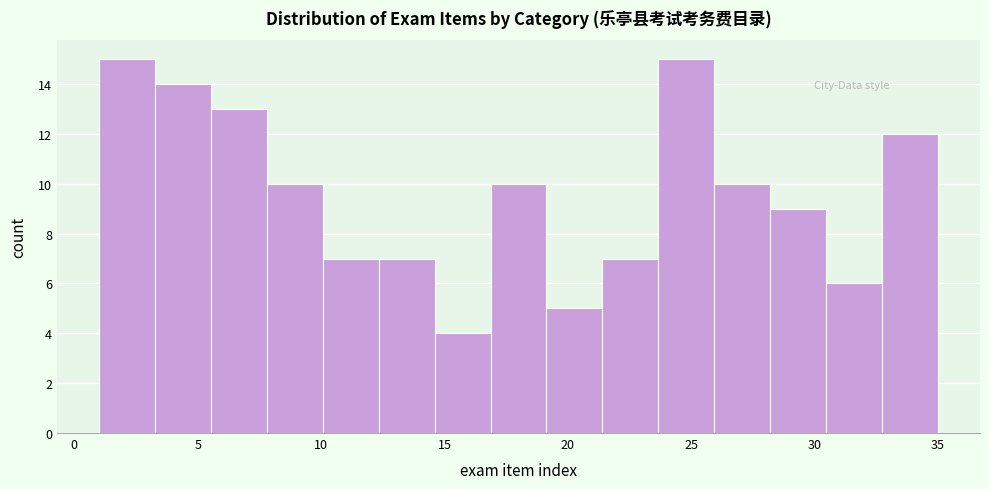

How tall is the bar that spans 21.5 to 23.5 on the x-axis? Neither the bar edges nor the heights are printed on the chart, so give them approximately, as read against the axes.

7